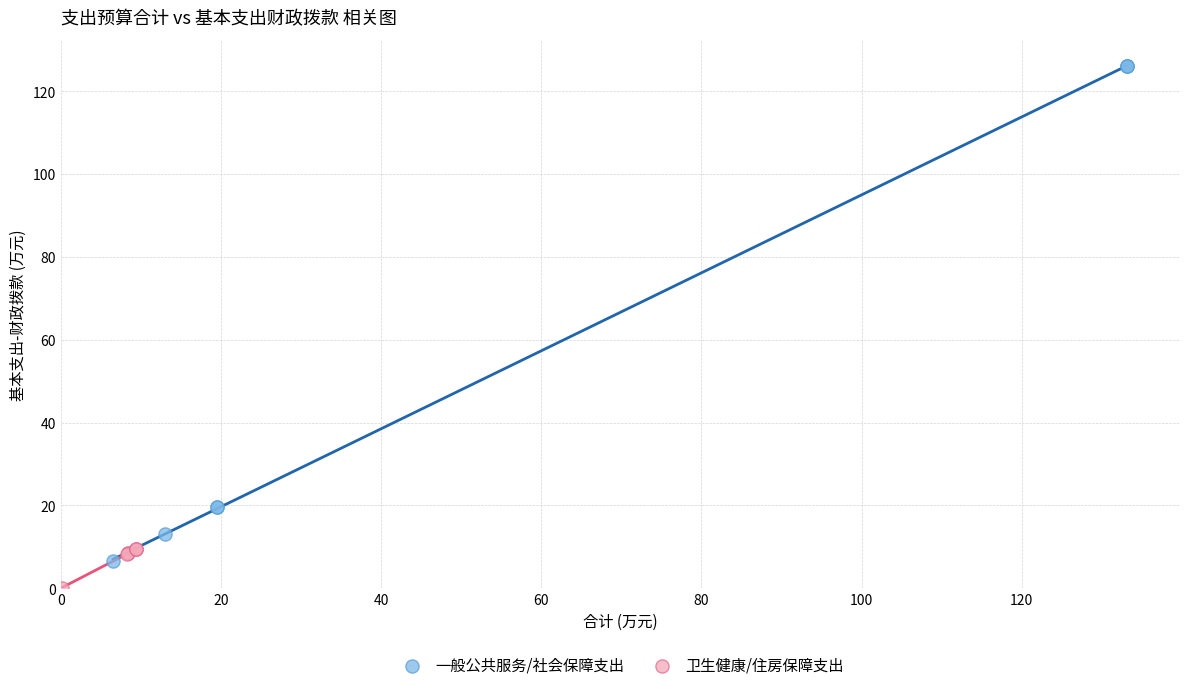

Which series has the widest spread of Y values?

一般公共服务/社会保障支出